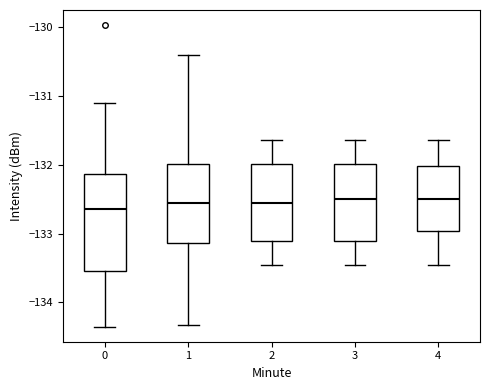

Reading left to right, transcribe this box plot: for each box, give where its median line is, the range the box spans, and where its two whiskers end, as read against the y-axis. The values are not printed on the chart, so give them approximately, as read against the axis.

0: median -132.6, box -133.5 to -132.1, whiskers -134.4 to -131.1
1: median -132.5, box -133.1 to -132.0, whiskers -134.3 to -130.4
2: median -132.6, box -133.1 to -132.0, whiskers -133.5 to -131.6
3: median -132.5, box -133.1 to -132.0, whiskers -133.5 to -131.6
4: median -132.5, box -133.0 to -132.0, whiskers -133.5 to -131.6